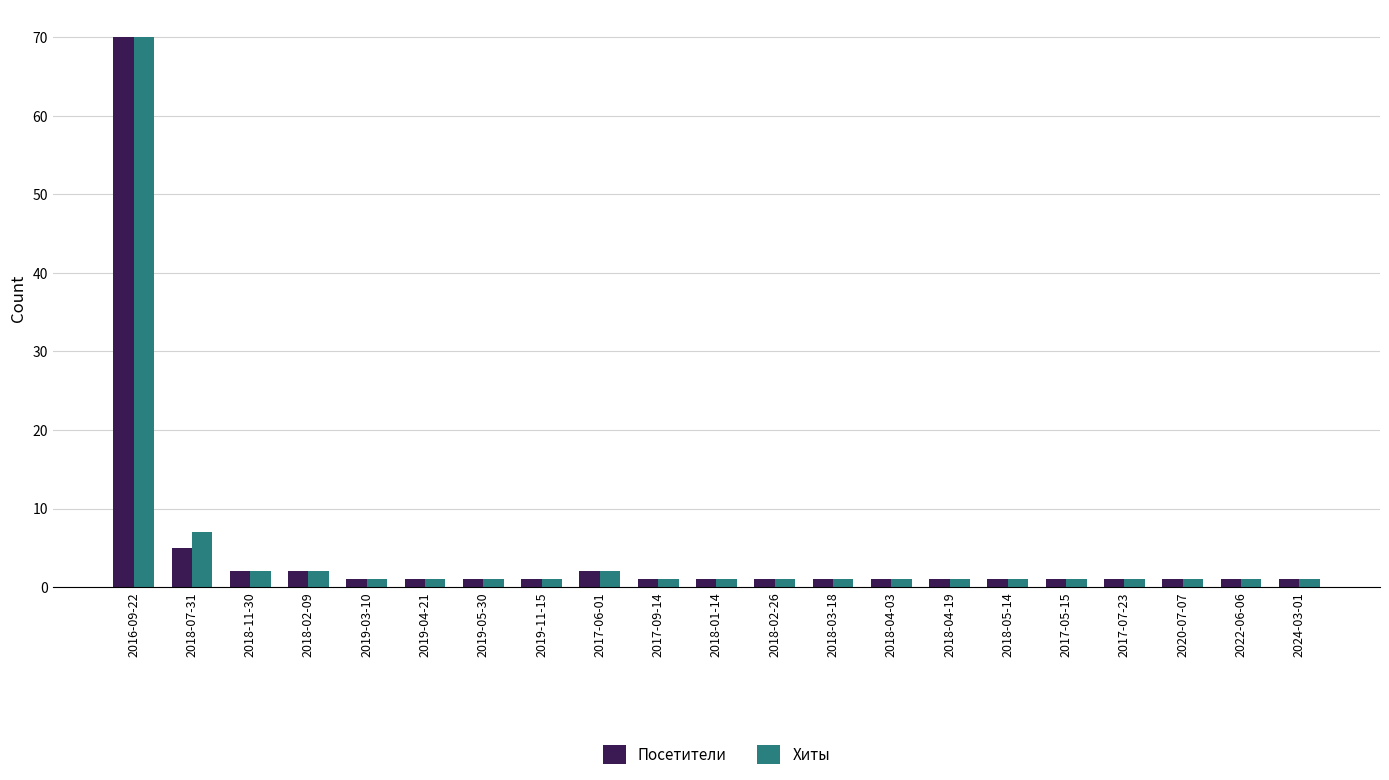

At which label does Хиты reach its peak?

2016-09-22